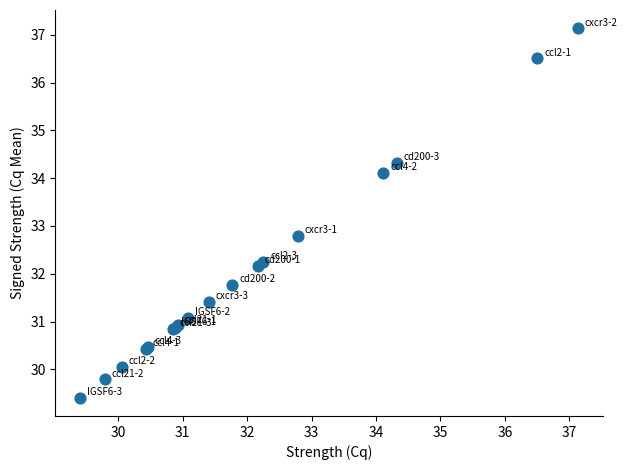

What Y value in the scatter plot is closest to 33?

32.8